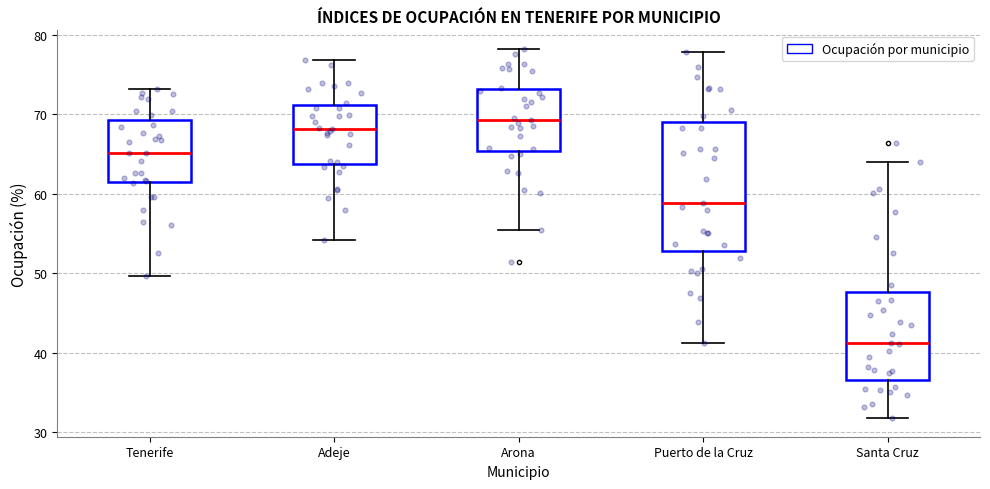

Reading left to right, transcribe this box plot: for each box, give where its median line is, the range the box spans, and where its two whiskers end, as read against the y-axis. The values are not printed on the chart, so give them approximately, as read against the axis.

Tenerife: median 65, box 61 to 69, whiskers 50 to 73
Adeje: median 68, box 64 to 71, whiskers 54 to 77
Arona: median 69, box 65 to 73, whiskers 55 to 78
Puerto de la Cruz: median 59, box 53 to 69, whiskers 41 to 78
Santa Cruz: median 41, box 37 to 48, whiskers 32 to 64